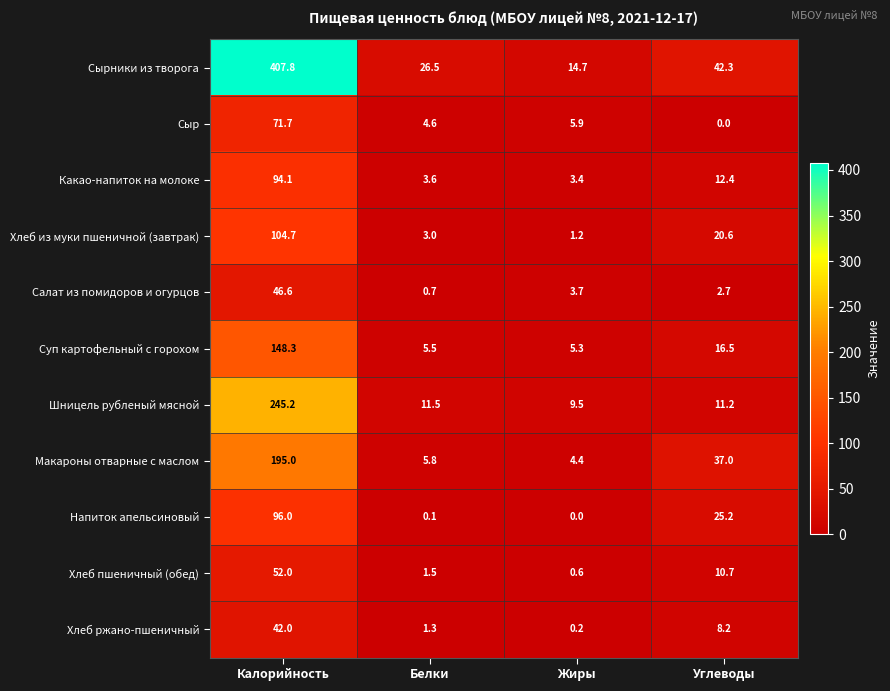

Which series changed the most between Белки and Жиры?

Сырники из творога